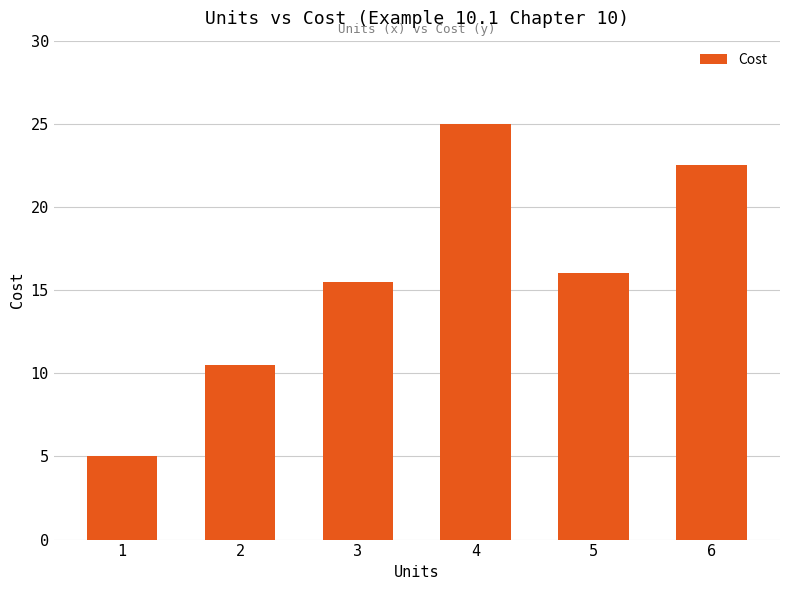

What is the change in value from 3 to 6?

+7.0